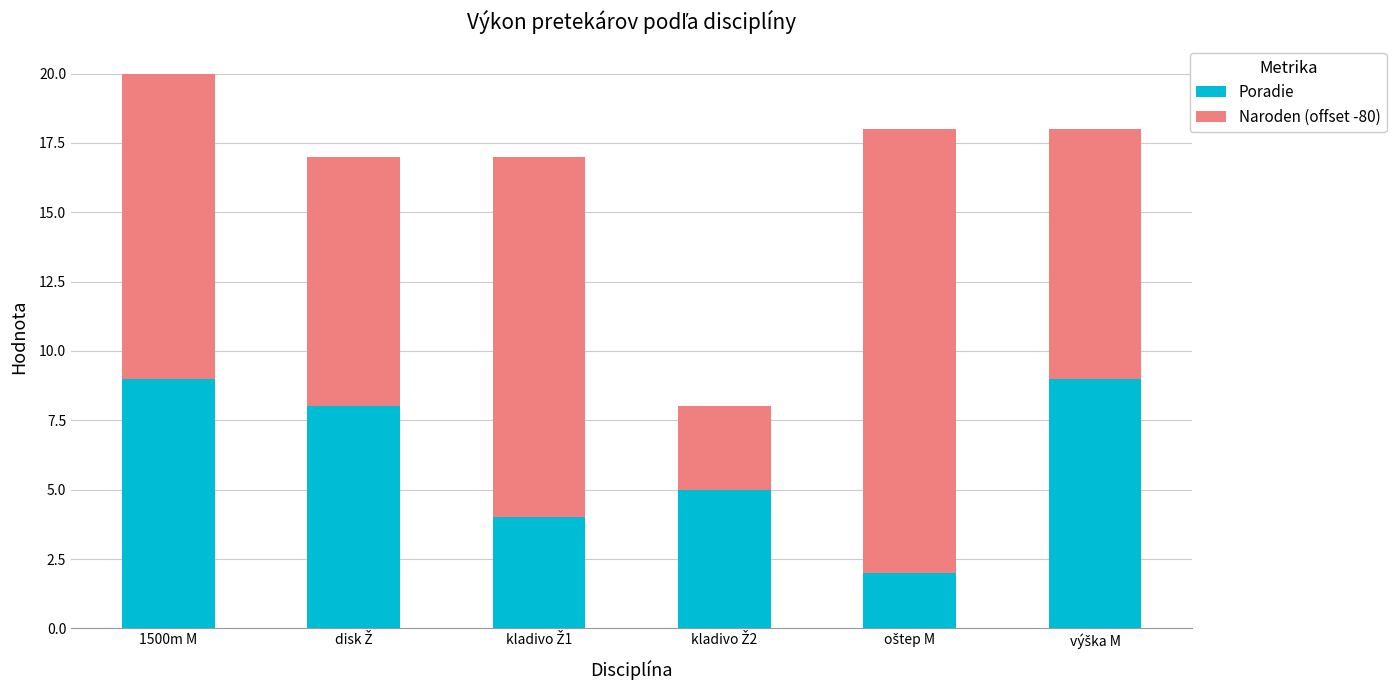

What is the sum of all Poradie values?

37